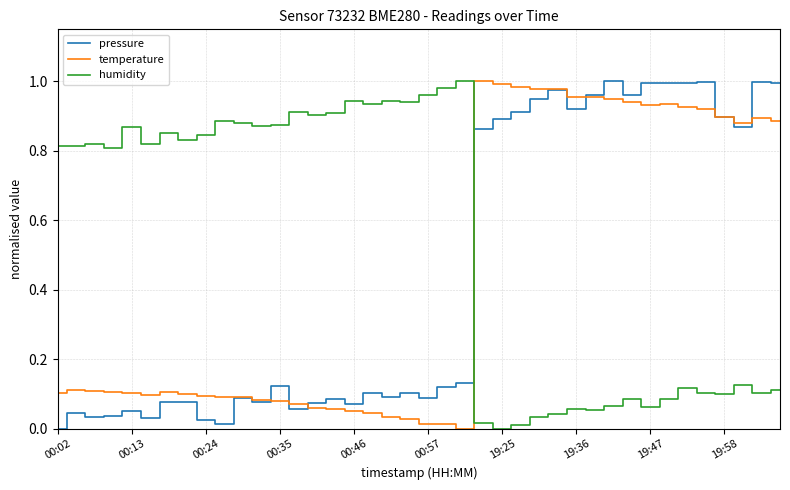

Which series has the largest total across all categories?

humidity